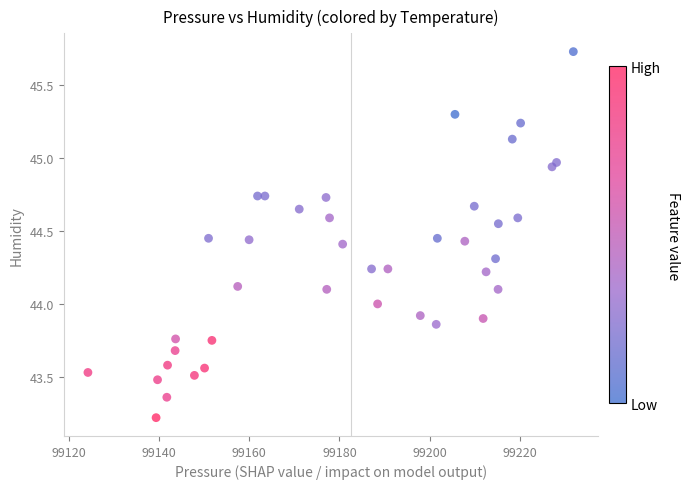

What is the range of Y values (max minus min)?

2.5